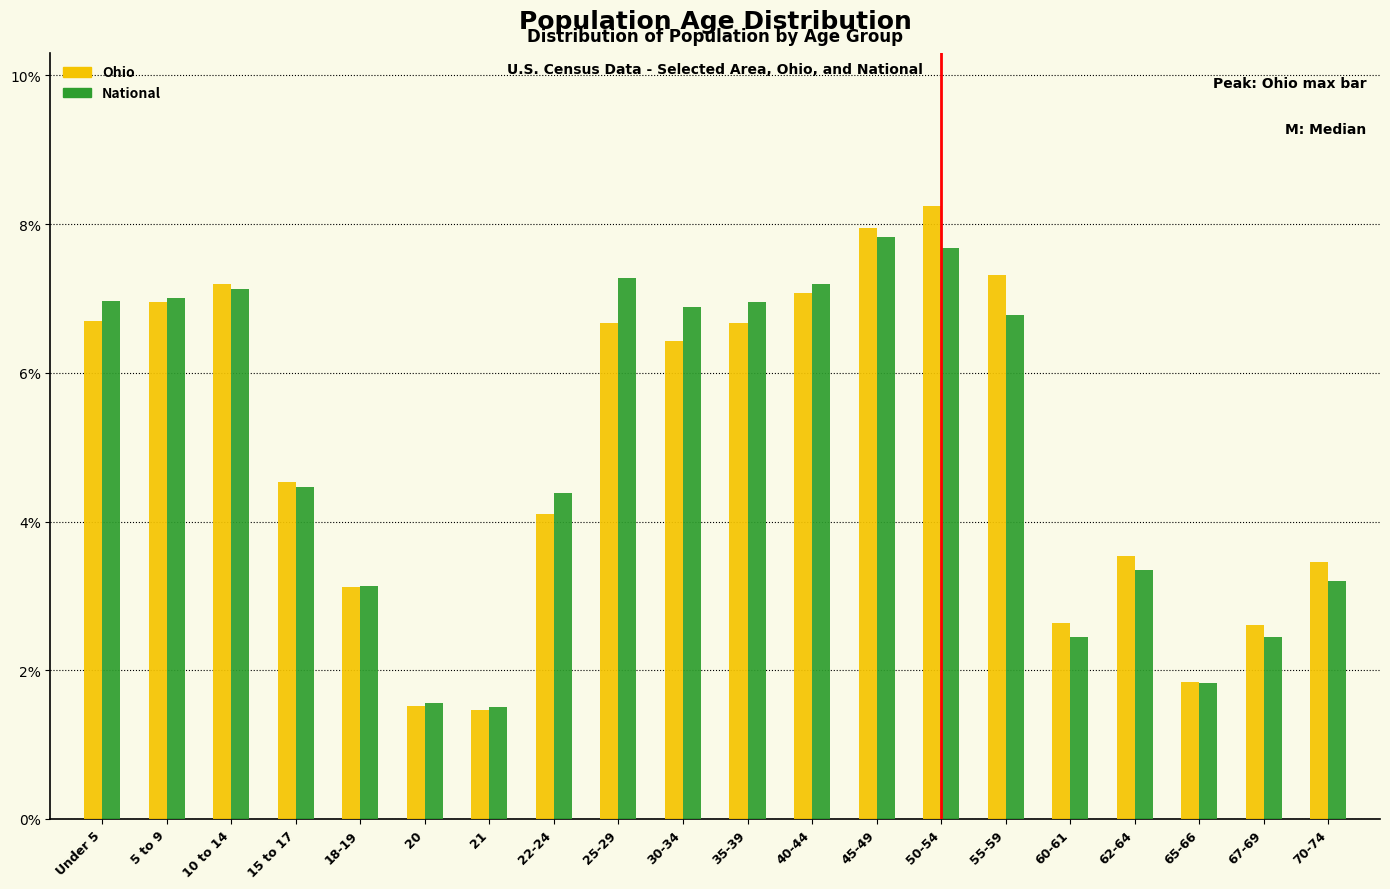

Read the National value at 20.

1.6